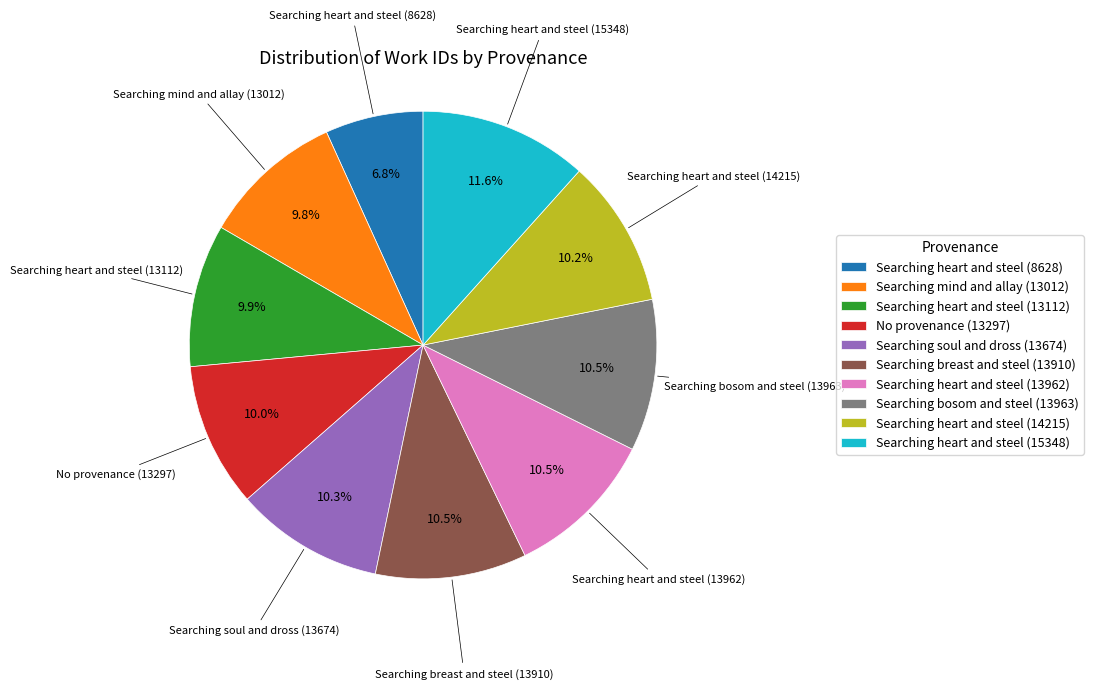

Between Searching heart and steel (15348) and Searching mind and allay (13012), which is larger?

Searching heart and steel (15348)